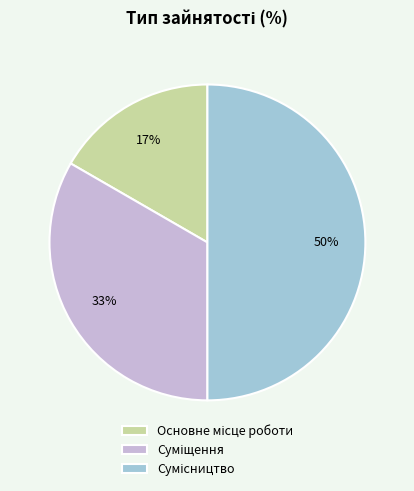

To the nearest percent, what is the difference between the largest and smallest slice percentages?

33%